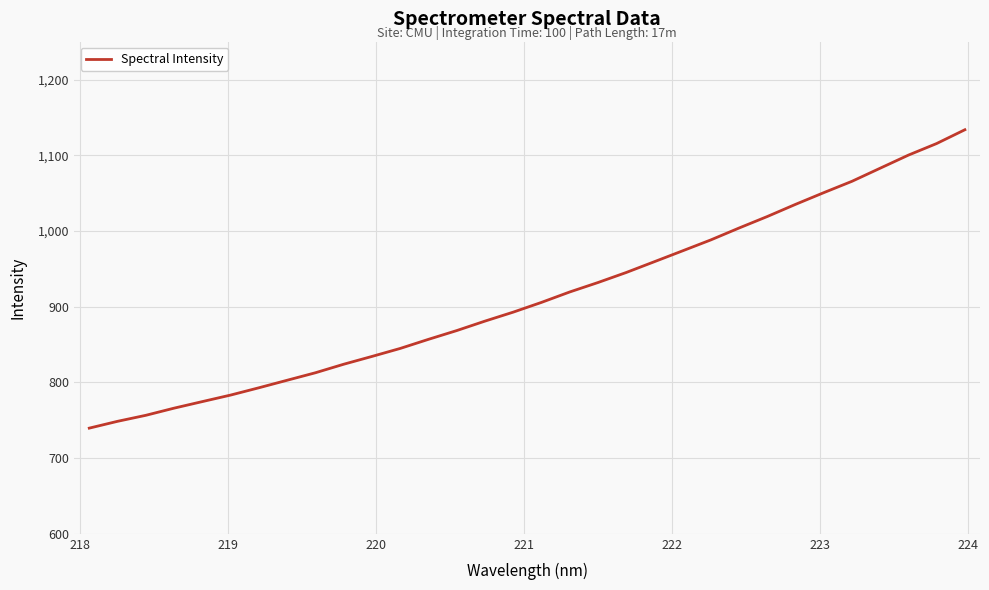

What is the minimum value shown in the chart?

739.6